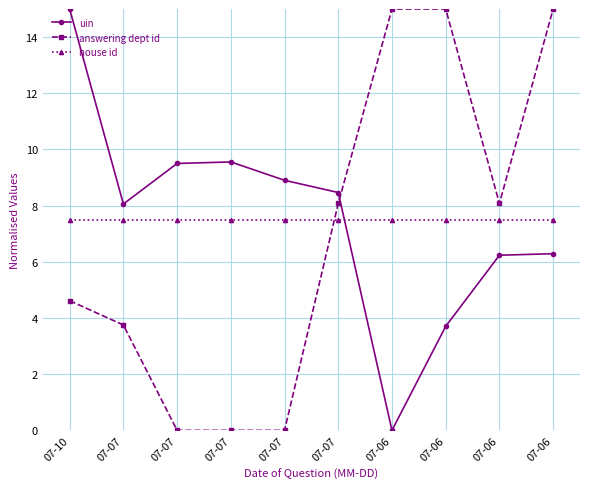

In answering dept id, how many points are lower than both neighbors (excluding endpoints)?

1